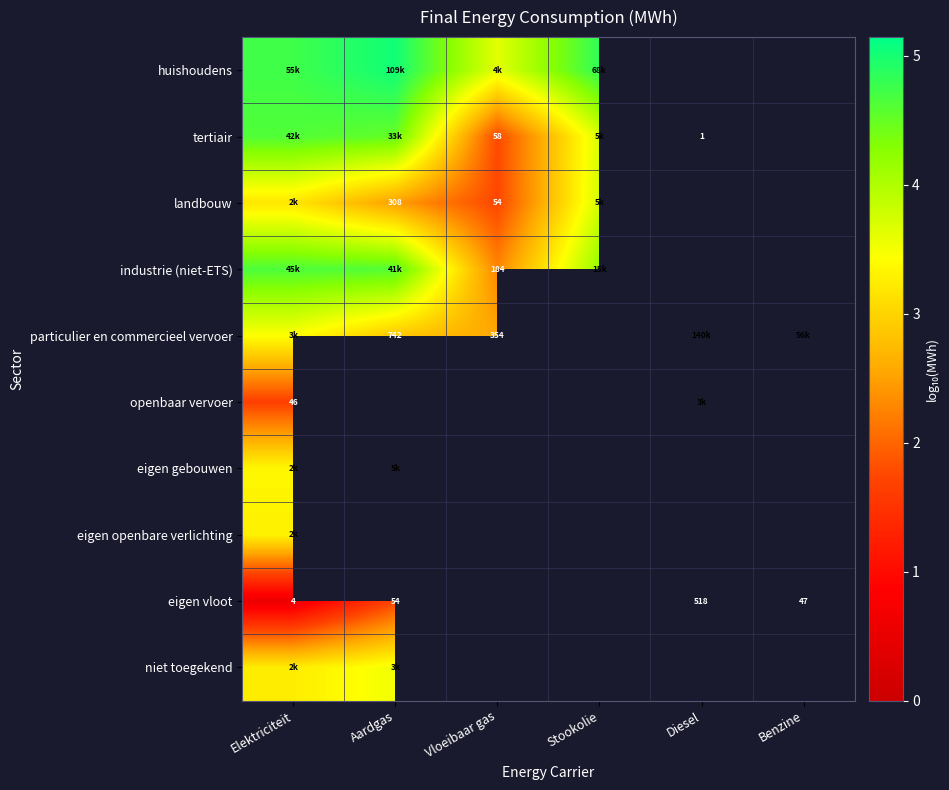

At which label is openbaar vervoer closest to 2?

Elektriciteit